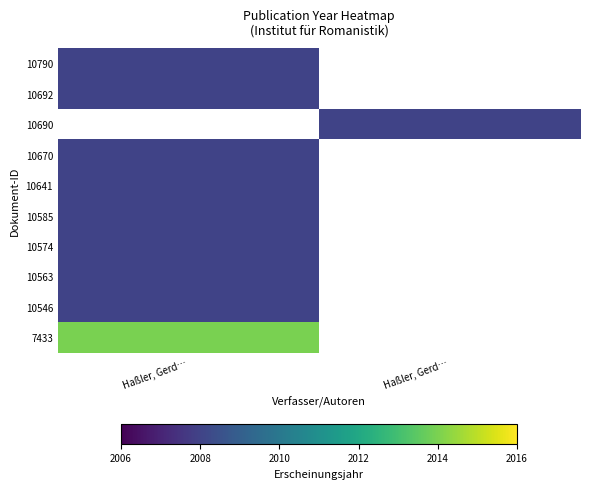

Where is 10790 nearest to the value 2008?

Haßler, Gerd…